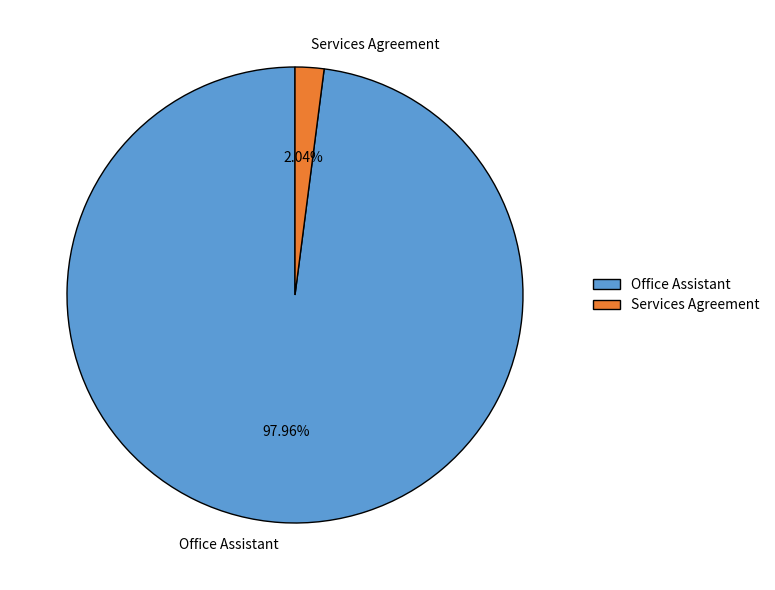

Combined, what portion of the pie is Office Assistant and Services Agreement?

100.0%